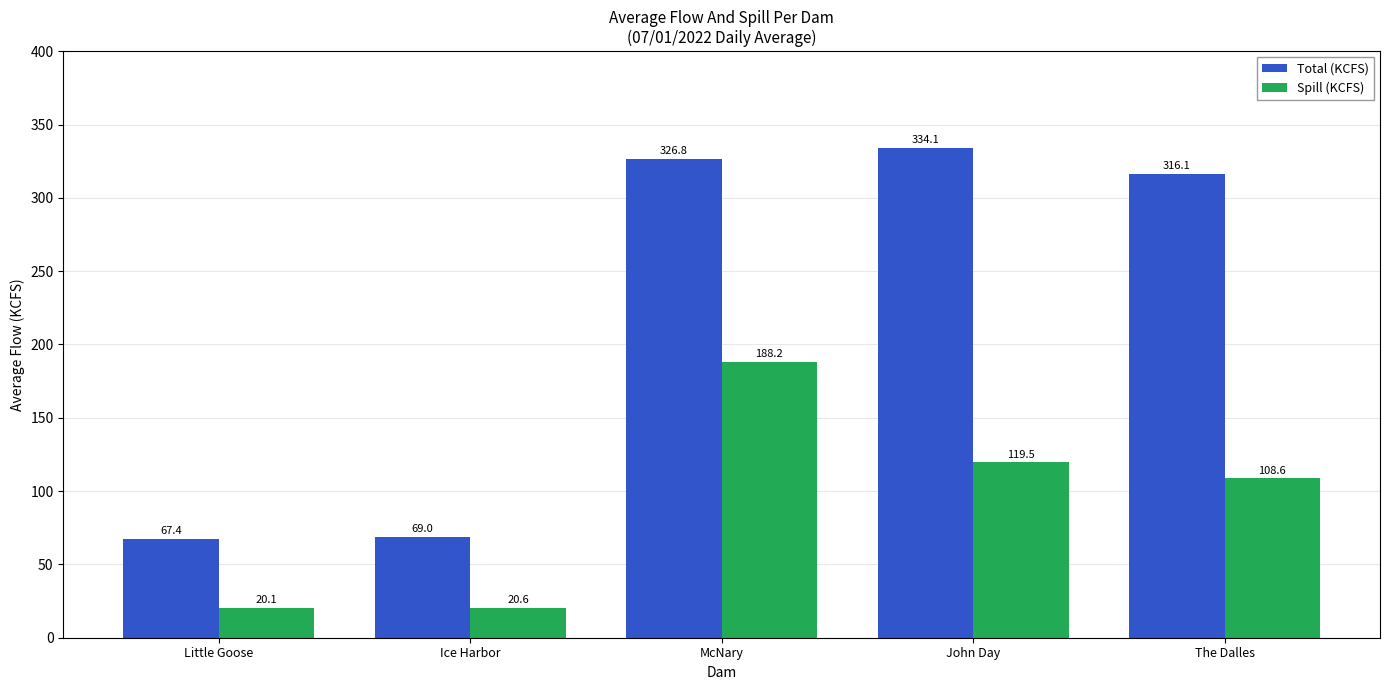

Which series has the largest total across all categories?

Total (KCFS)